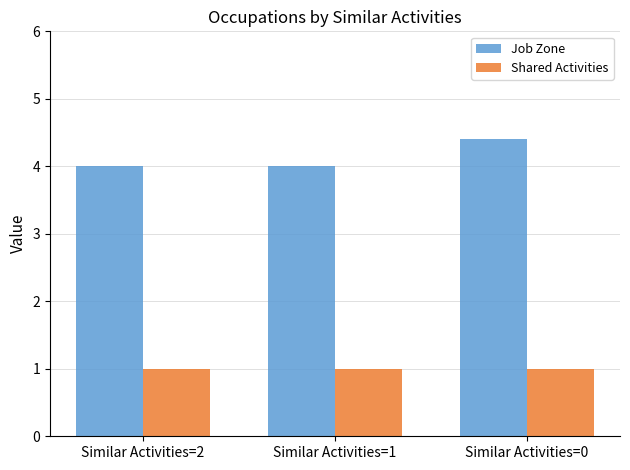

Rank the series by their maximum value, from highest to lowest.

Job Zone, Shared Activities